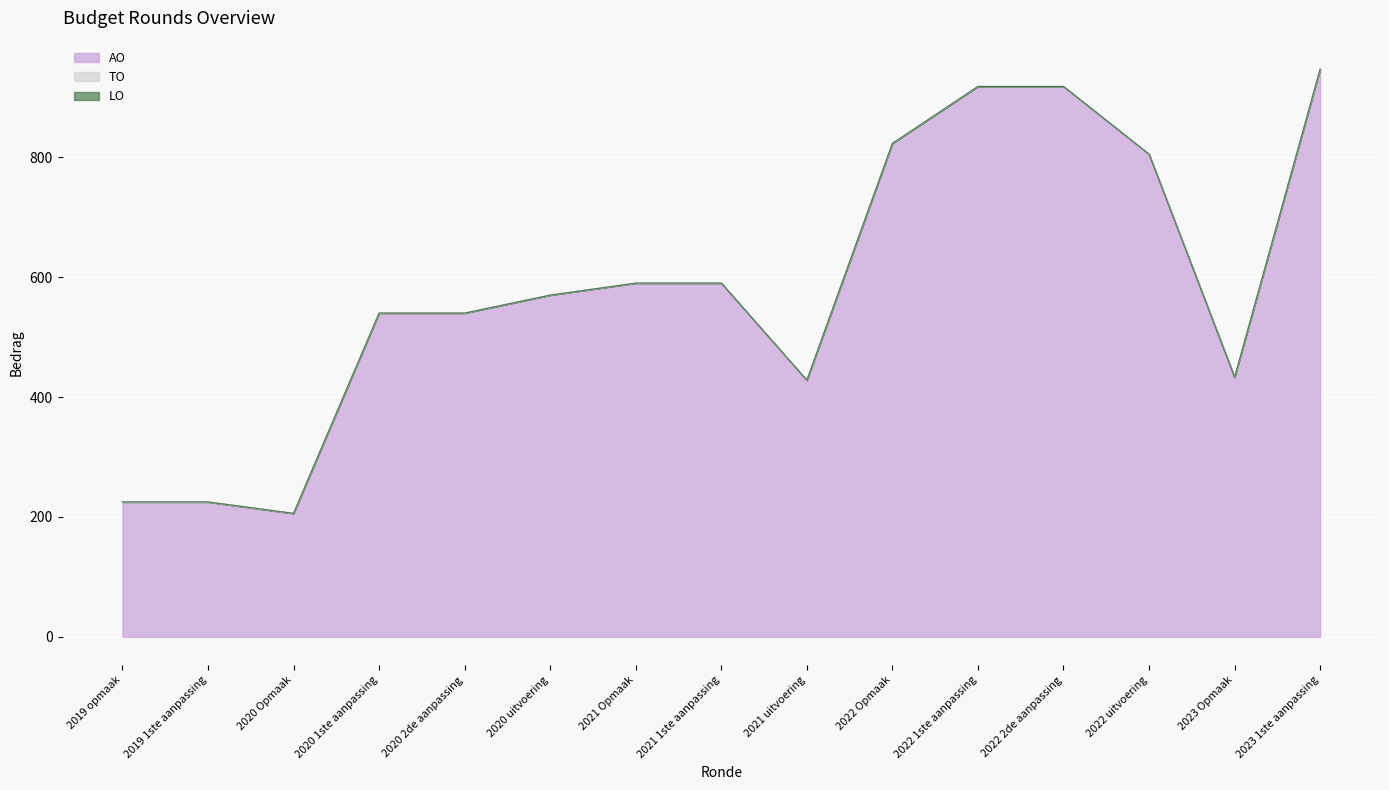

Is it true that AO equals 889 at 2021 Opmaak?

False